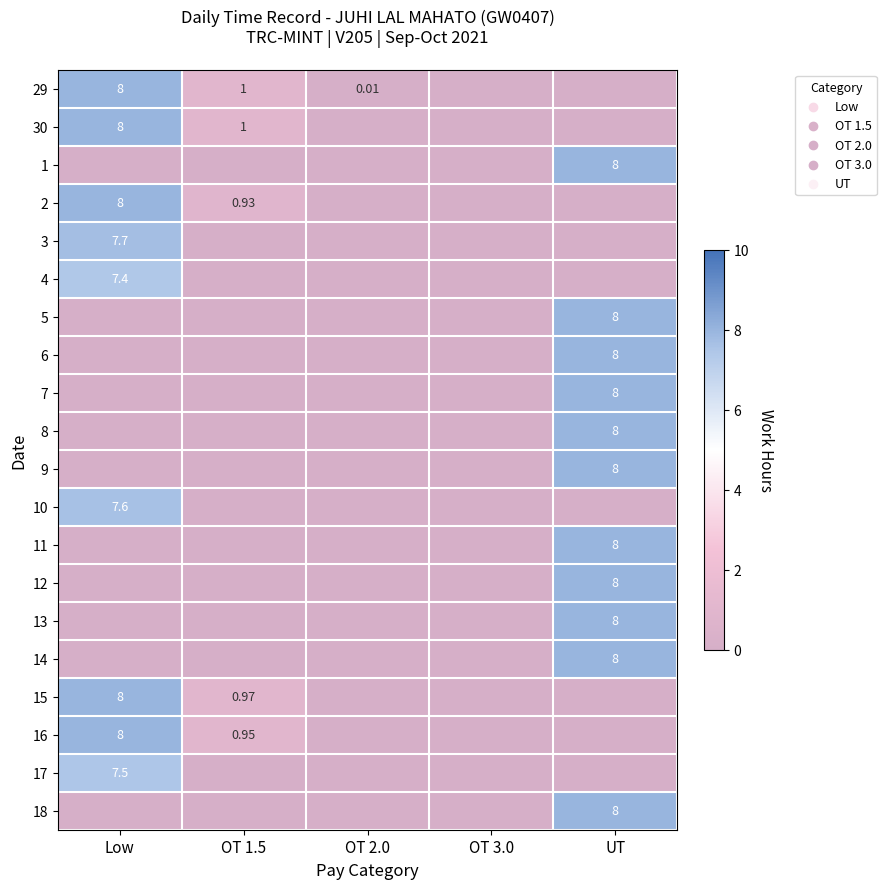

What is the sum of all 1 values?

8.0